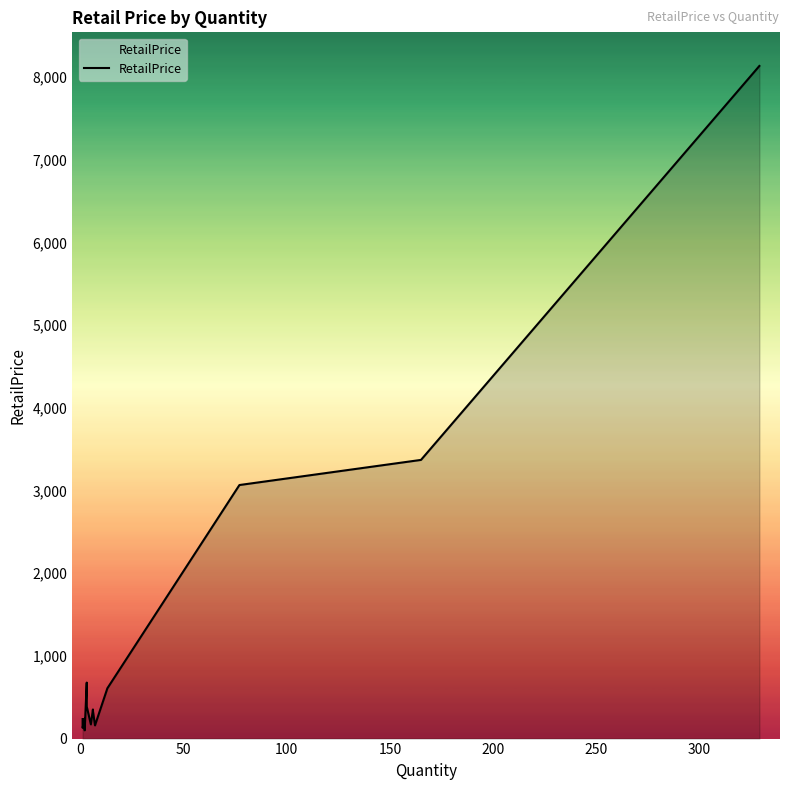

True or false: the data shows 727.6 at 18.

False